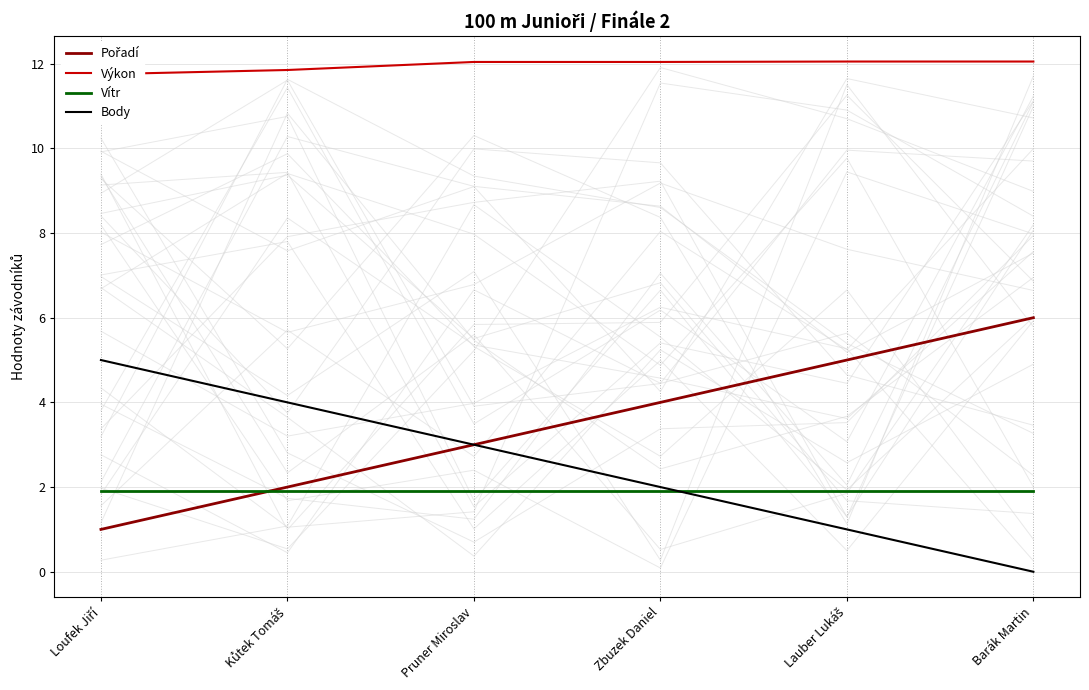

True or false: Body has a value of 3.0 at Pruner Miroslav.

True